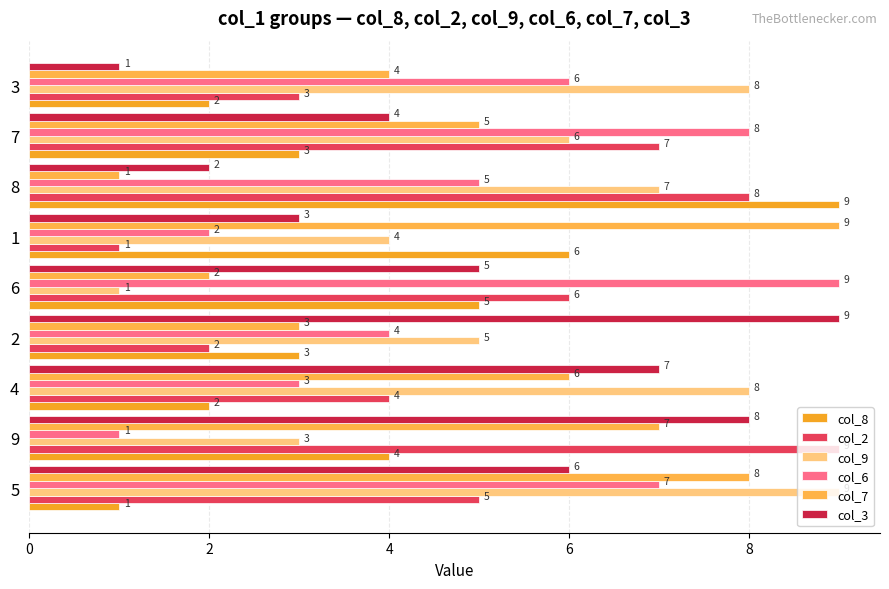

The col_8 series shows 3 at 7. True or false?

True